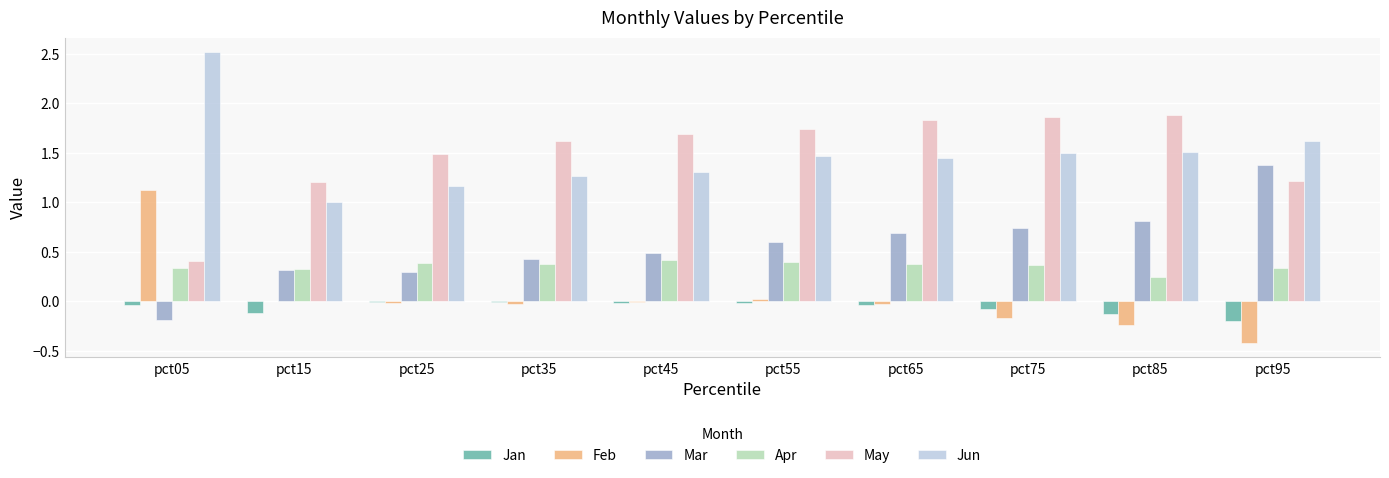

How many Apr values are between 0 and 1?

10